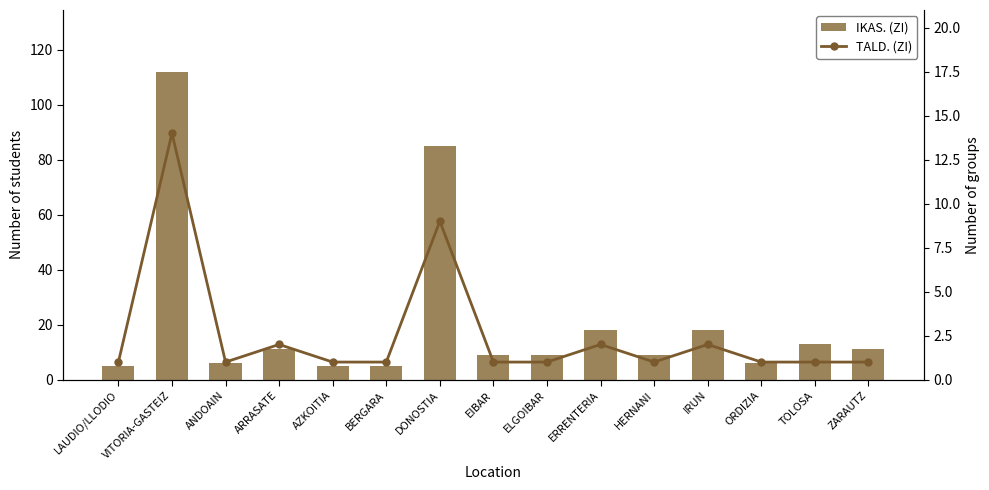

True or false: TALD. (ZI) has a value of 1 at ERRENTERIA.

False